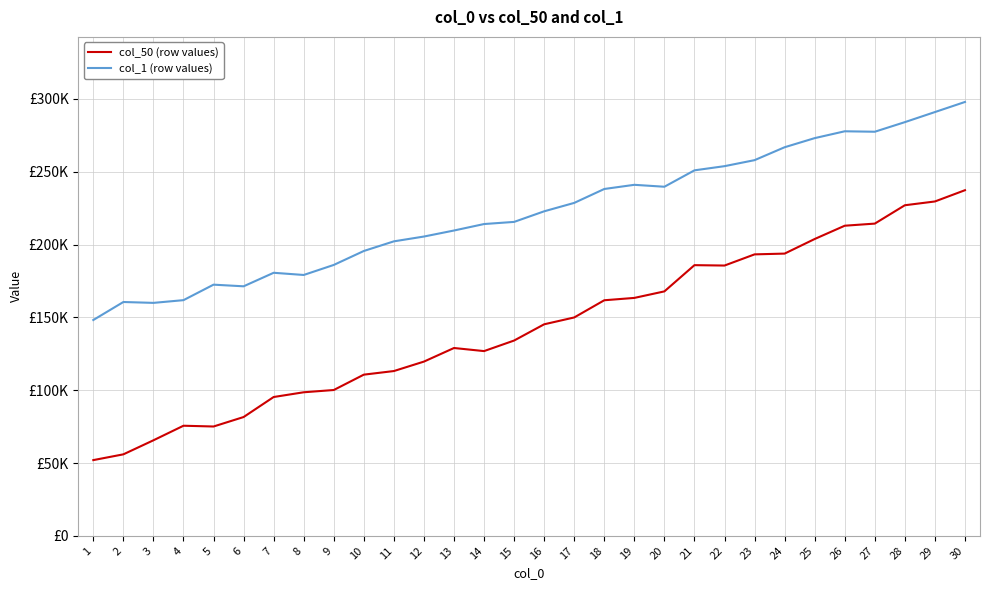

What is the difference between the highest and lowest values at 20?

71860.1